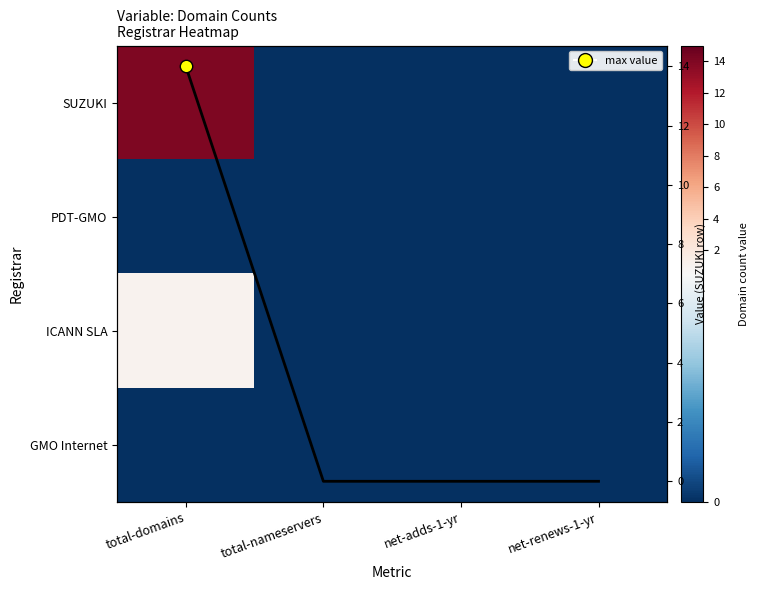

Which has a higher value, net-adds-1-yr or total-domains?

total-domains